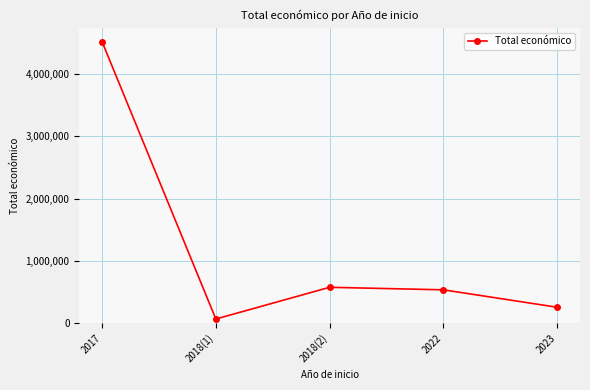

Which category has the highest value across all series?

2017